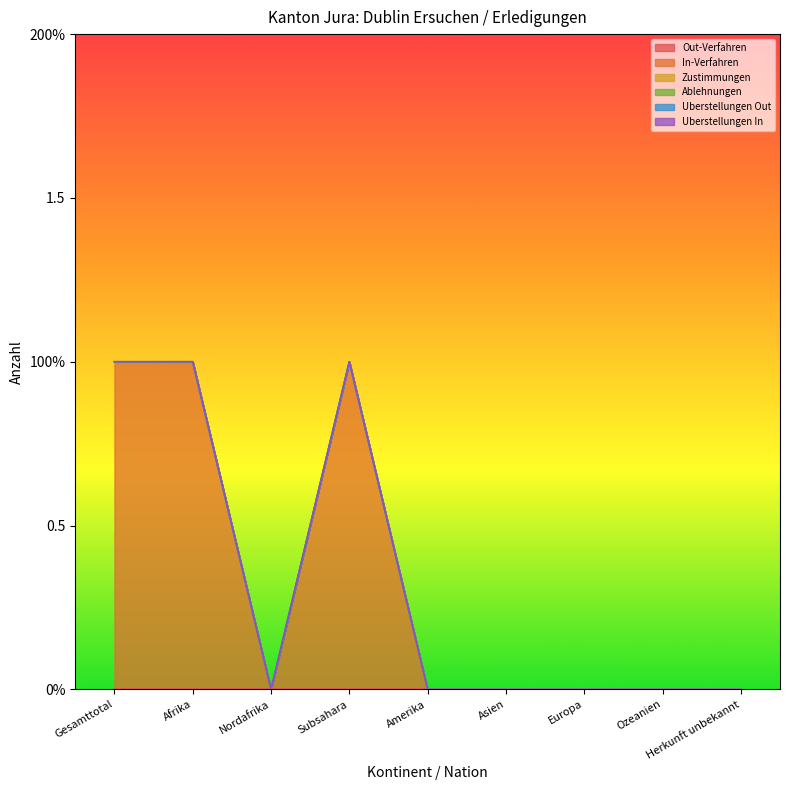

True or false: In-Verfahren and Zustimmungen intersect in this chart.

False